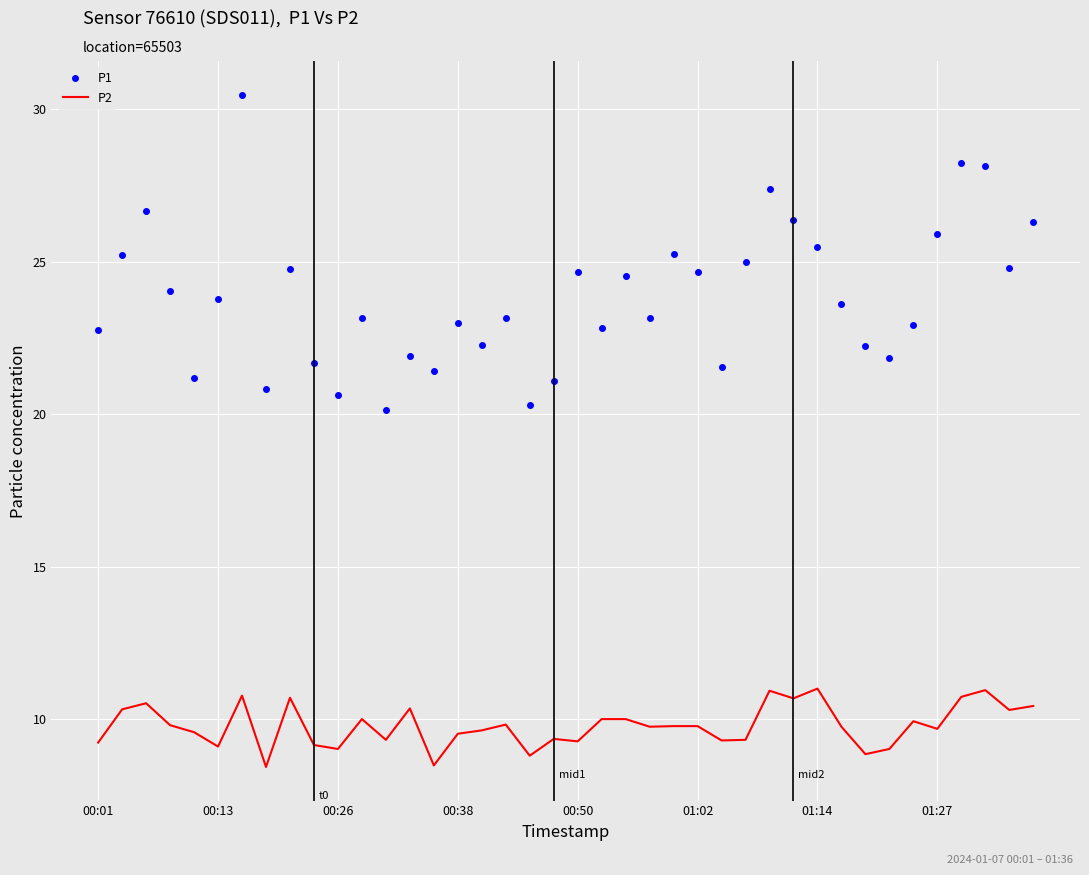

Which series has the widest spread of values?

P1